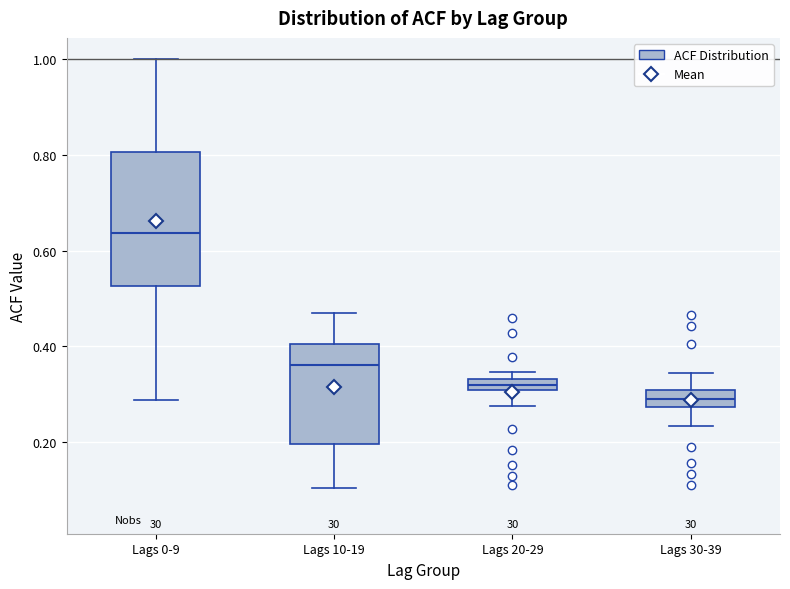

Which box is the tallest, from its lower edge to its upper edge?

Lags 0-9